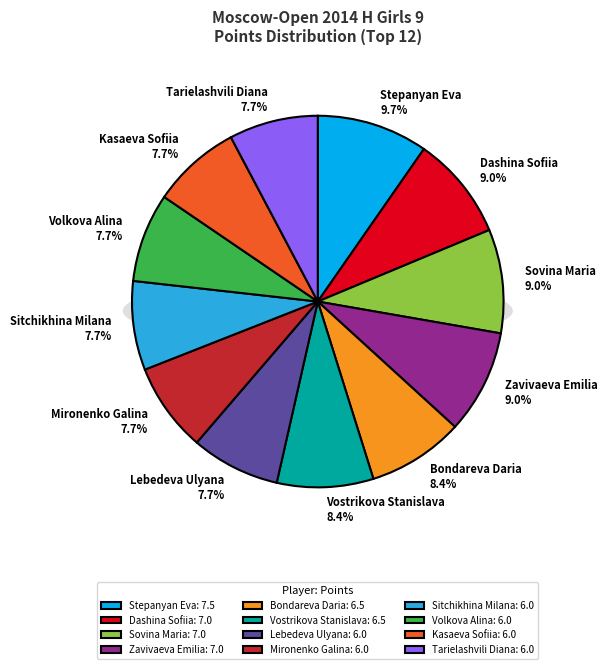

How many segments does this pie chart have?

12